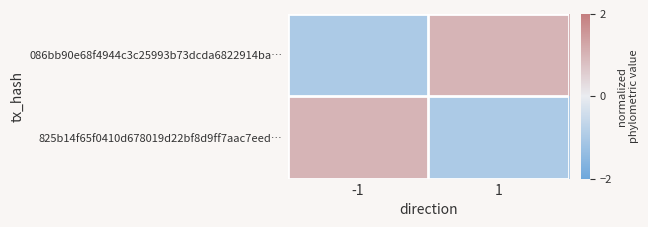

Reading left to right, what are all the values shown in this chart?

086bb90e68f4944c3c25993b73dcda6822914ba…: -1=-1	1=1
825b14f65f0410d678019d22bf8d9ff7aac7eed…: -1=1	1=-1